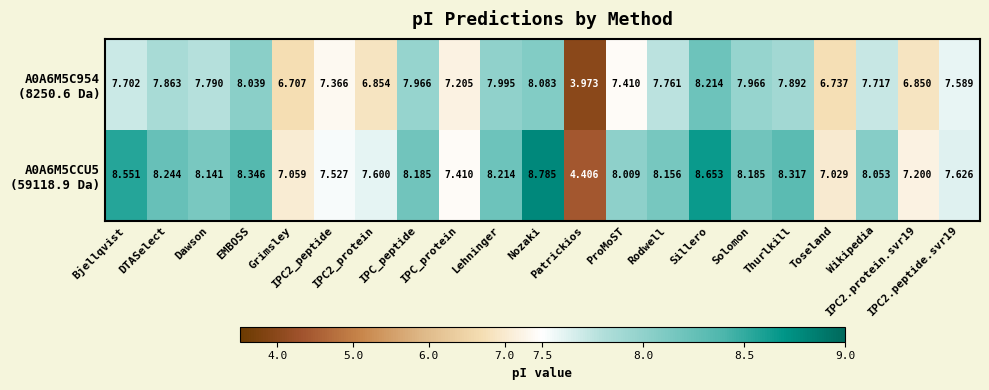

Count the number of data series in this chart.

2